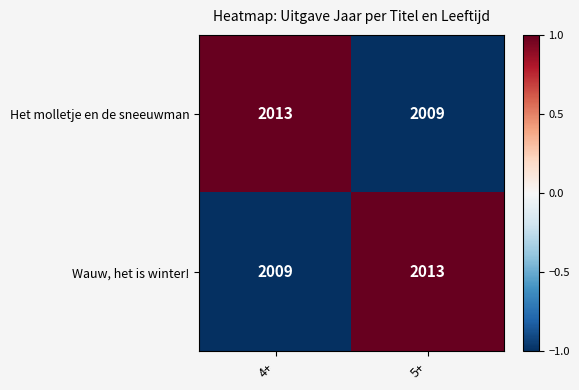

Is it true that Het molletje en de sneeuwman equals 2009 at 5+?

True